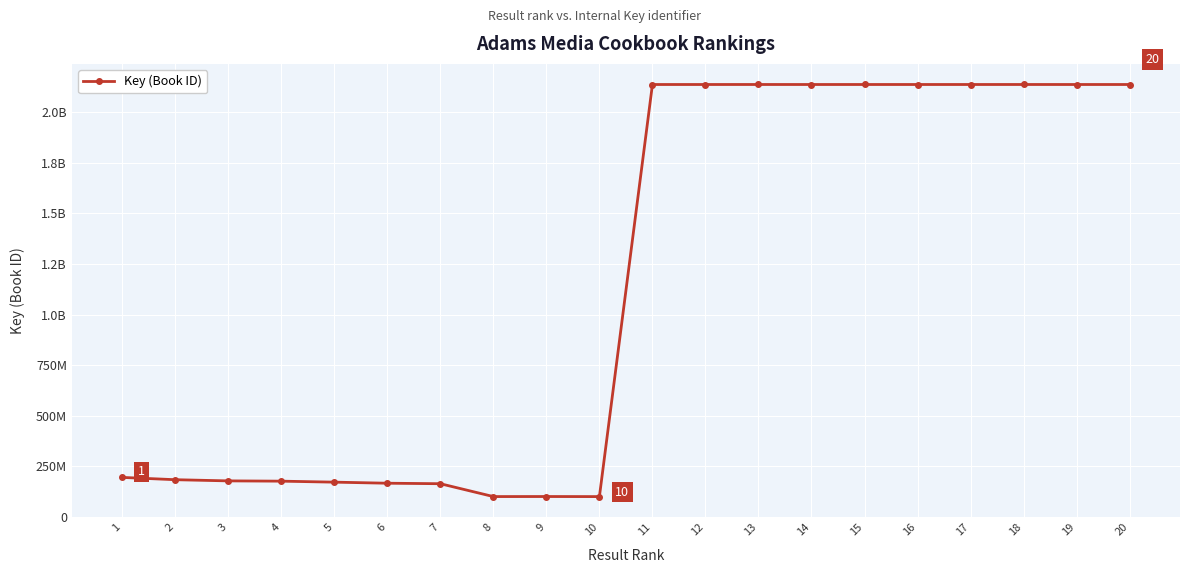

What is the average value?

1145676020